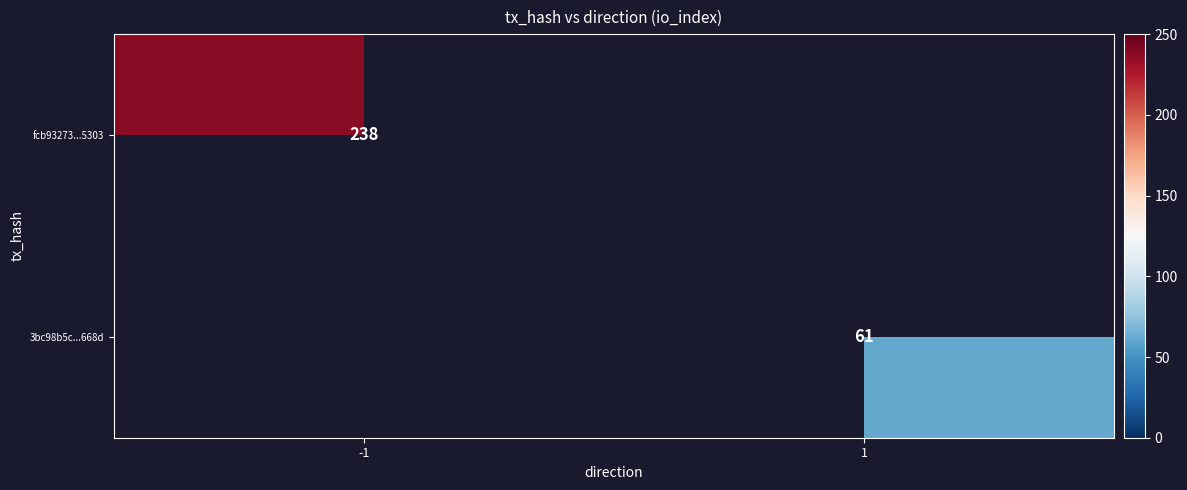

Is the value of 3bc98b5c...668d at 1 greater than the value of fcb93273...5303 at -1?

No